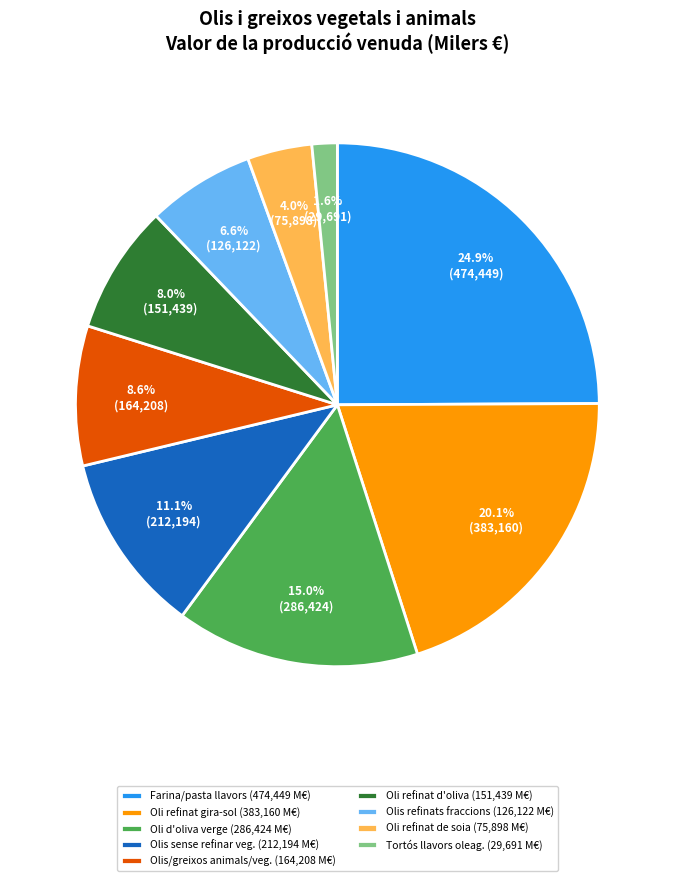

Count the number of slices in the pie.

9